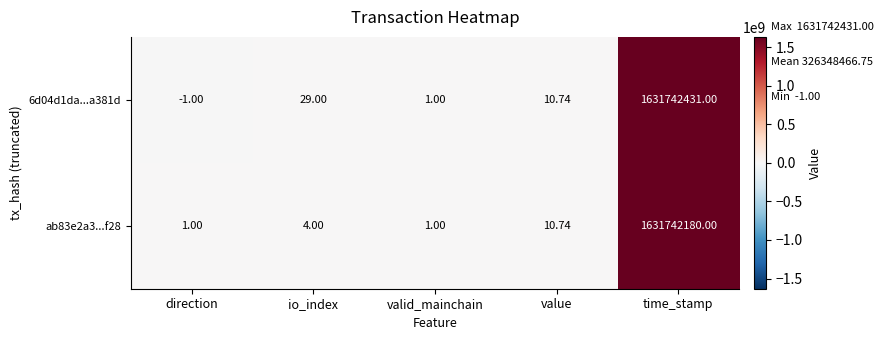

Rank the categories by 6d04d1da...a381d value from highest to lowest.

time_stamp, io_index, value, valid_mainchain, direction